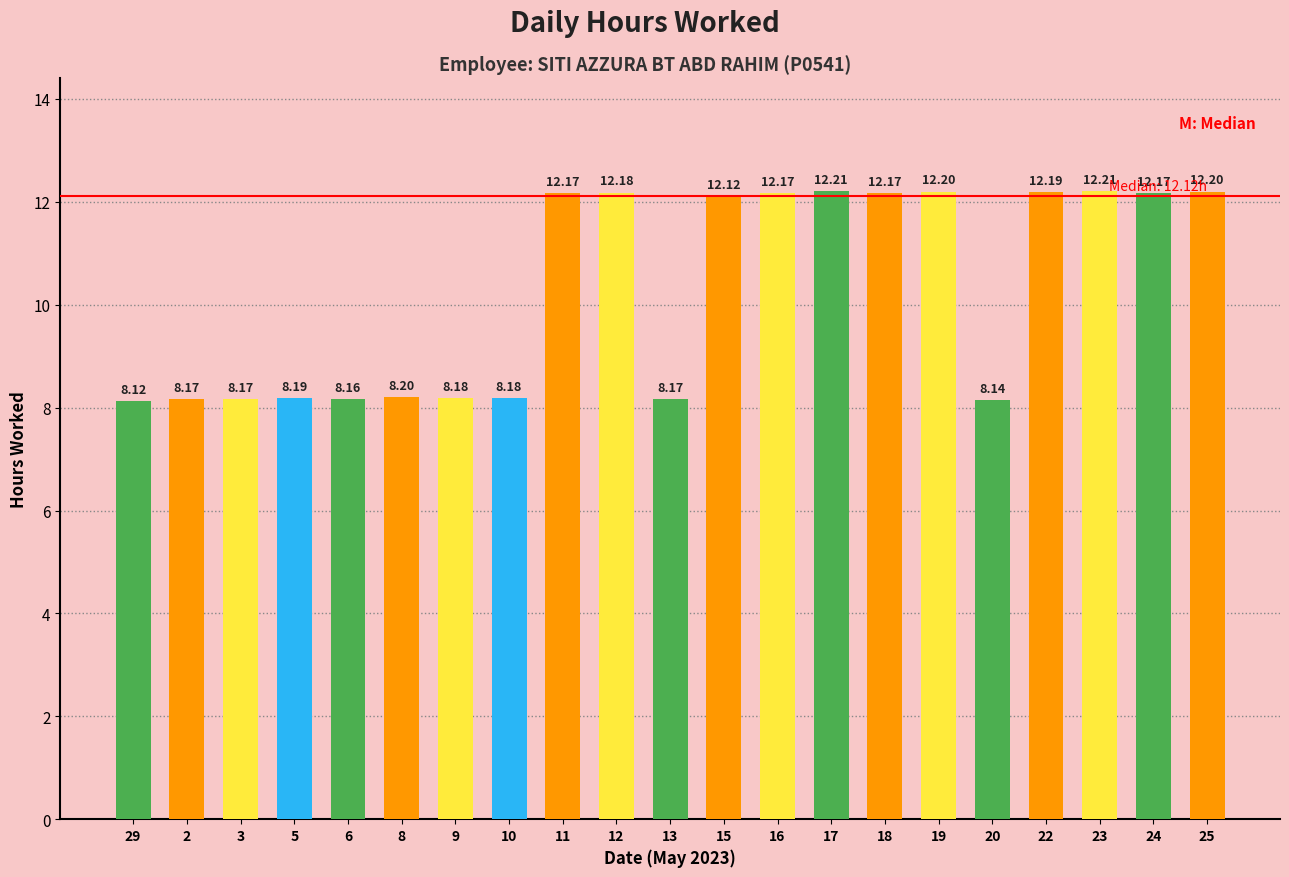

How many data points are less than 12?

10